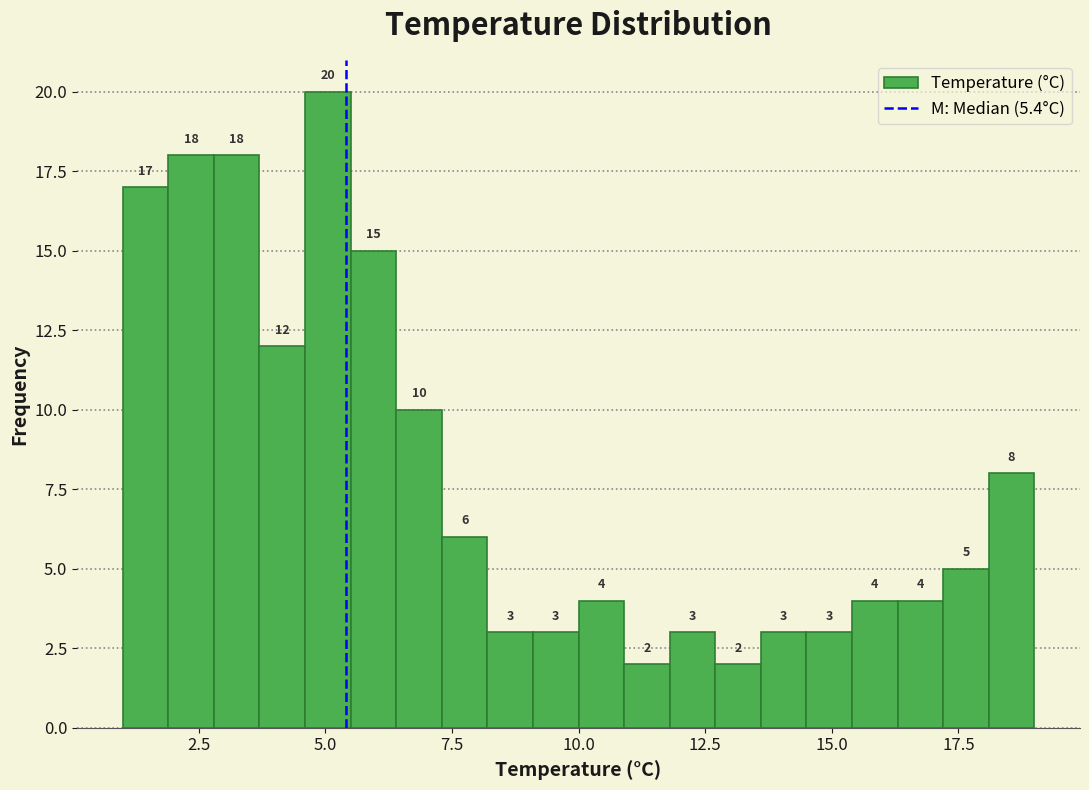

Read against the x-axis, roughly where is the centre of the tallest bar?

5.0